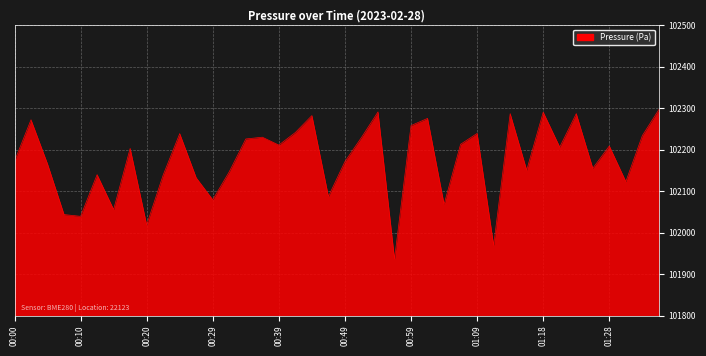

What is the maximum value shown in the chart?

102296.8